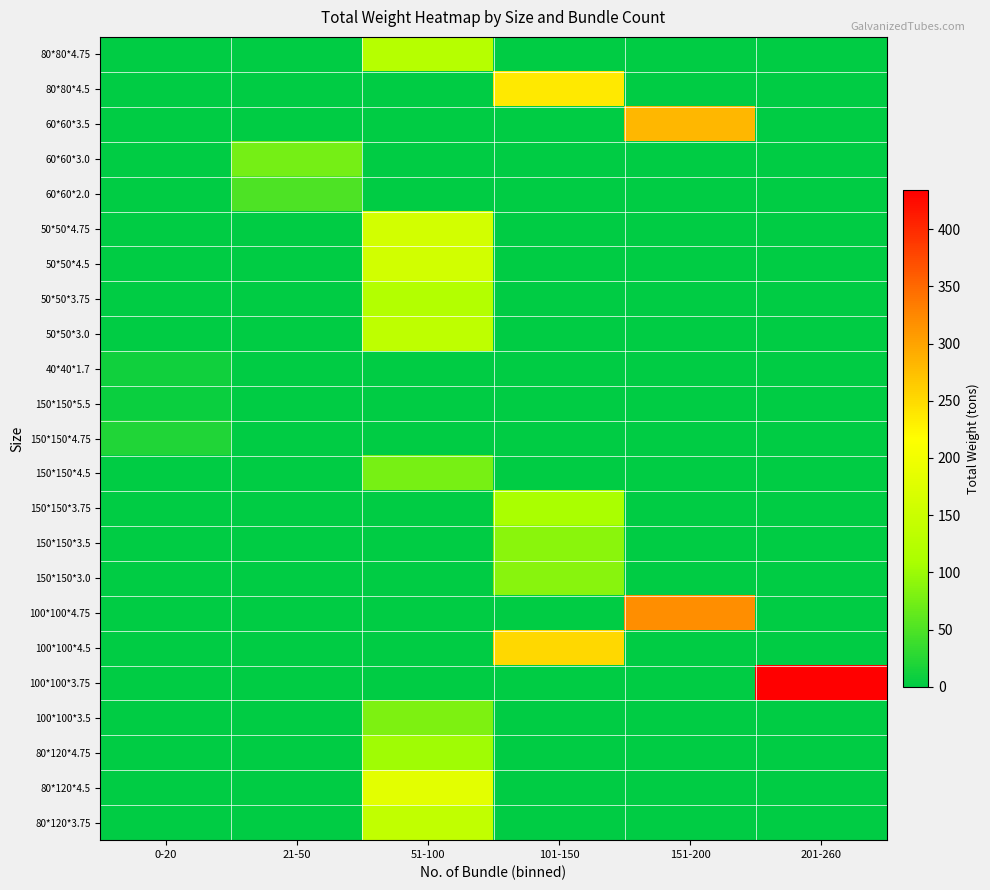

Reading left to right, transcribe all the data shown in this chart.

80*80*4.75: 0-20=0.0	21-50=0.0	51-100=124.6	101-150=0.0	151-200=0.0	201-260=0.0
80*80*4.5: 0-20=0.0	21-50=0.0	51-100=0.0	101-150=235.7	151-200=0.0	201-260=0.0
60*60*3.5: 0-20=0.0	21-50=0.0	51-100=0.0	101-150=0.0	151-200=282.0	201-260=0.0
60*60*3.0: 0-20=0.0	21-50=75.3	51-100=0.0	101-150=0.0	151-200=0.0	201-260=0.0
60*60*2.0: 0-20=0.0	21-50=49.7	51-100=0.0	101-150=0.0	151-200=0.0	201-260=0.0
50*50*4.75: 0-20=0.0	21-50=0.0	51-100=160.3	101-150=0.0	151-200=0.0	201-260=0.0
50*50*4.5: 0-20=0.0	21-50=0.0	51-100=158.1	101-150=0.0	151-200=0.0	201-260=0.0
50*50*3.75: 0-20=0.0	21-50=0.0	51-100=121.7	101-150=0.0	151-200=0.0	201-260=0.0
50*50*3.0: 0-20=0.0	21-50=0.0	51-100=134.6	101-150=0.0	151-200=0.0	201-260=0.0
40*40*1.7: 0-20=11.2	21-50=0.0	51-100=0.0	101-150=0.0	151-200=0.0	201-260=0.0
150*150*5.5: 0-20=8.1	21-50=0.0	51-100=0.0	101-150=0.0	151-200=0.0	201-260=0.0
150*150*4.75: 0-20=21.9	21-50=0.0	51-100=0.0	101-150=0.0	151-200=0.0	201-260=0.0
150*150*4.5: 0-20=0.0	21-50=0.0	51-100=77.5	101-150=0.0	151-200=0.0	201-260=0.0
150*150*3.75: 0-20=0.0	21-50=0.0	51-100=0.0	101-150=109.2	151-200=0.0	201-260=0.0
150*150*3.5: 0-20=0.0	21-50=0.0	51-100=0.0	101-150=88.6	151-200=0.0	201-260=0.0
150*150*3.0: 0-20=0.0	21-50=0.0	51-100=0.0	101-150=87.8	151-200=0.0	201-260=0.0
100*100*4.75: 0-20=0.0	21-50=0.0	51-100=0.0	101-150=0.0	151-200=319.5	201-260=0.0
100*100*4.5: 0-20=0.0	21-50=0.0	51-100=0.0	101-150=251.4	151-200=0.0	201-260=0.0
100*100*3.75: 0-20=0.0	21-50=0.0	51-100=0.0	101-150=0.0	151-200=0.0	201-260=434.0
100*100*3.5: 0-20=0.0	21-50=0.0	51-100=81.2	101-150=0.0	151-200=0.0	201-260=0.0
80*120*4.75: 0-20=0.0	21-50=0.0	51-100=103.0	101-150=0.0	151-200=0.0	201-260=0.0
80*120*4.5: 0-20=0.0	21-50=0.0	51-100=182.0	101-150=0.0	151-200=0.0	201-260=0.0
80*120*3.75: 0-20=0.0	21-50=0.0	51-100=138.2	101-150=0.0	151-200=0.0	201-260=0.0